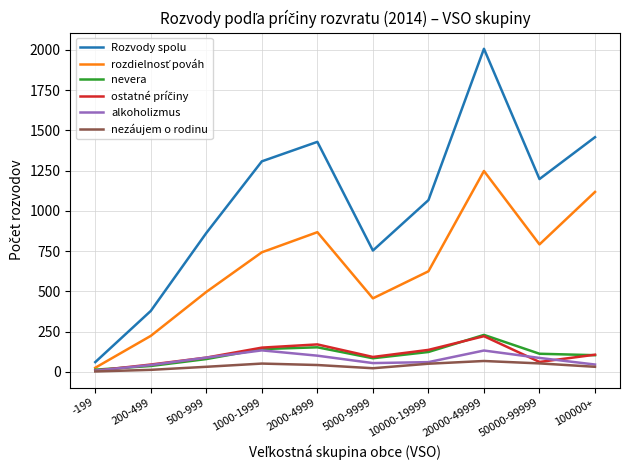

Which series has the largest total across all categories?

Rozvody spolu